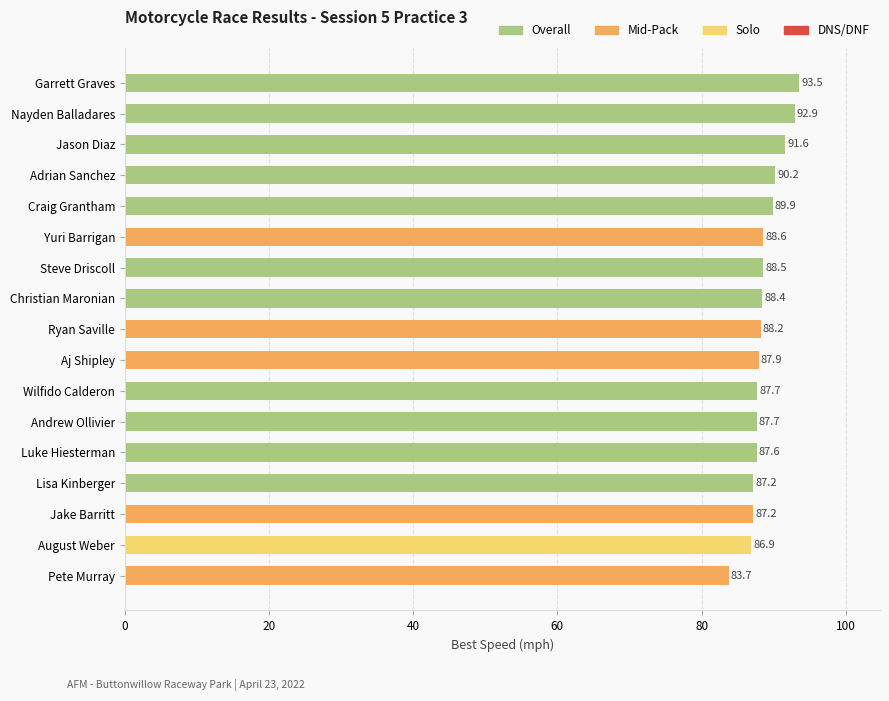

Is it true that Best Speed equals 83.7 at Pete Murray?

True